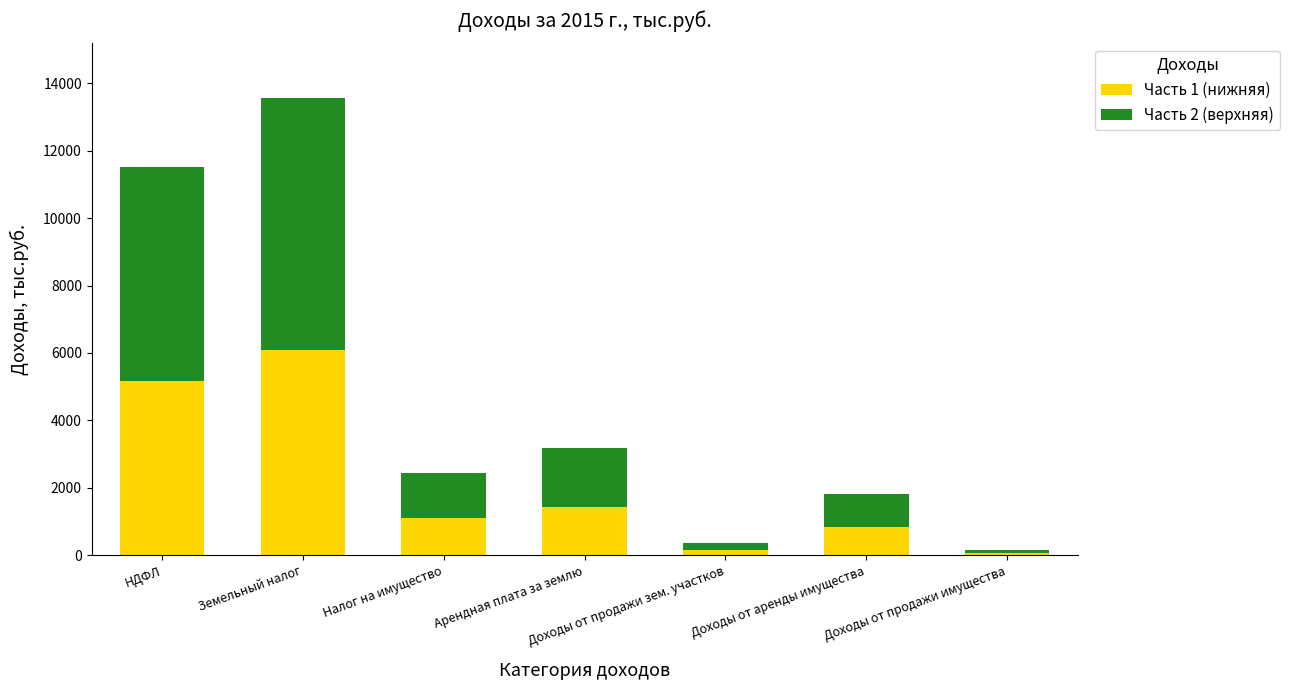

Where is Часть 1 (нижняя) nearest to the value 3087?

Арендная плата за землю